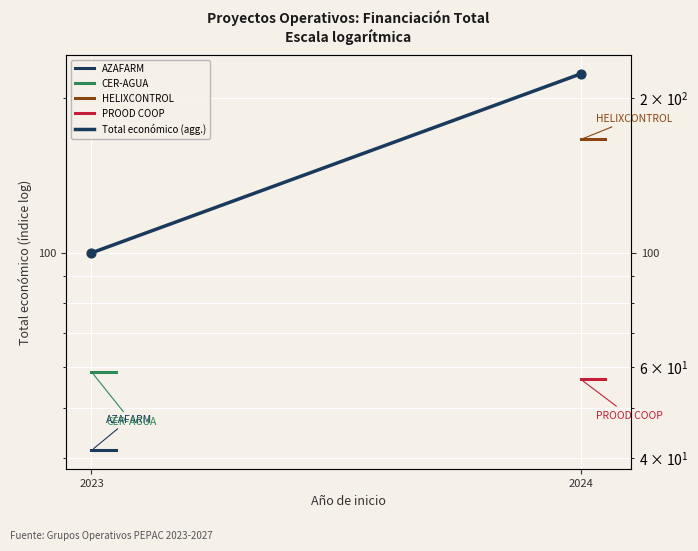

What are all the series names shown in the legend?

AZAFARM, CER-AGUA, HELIXCONTROL, PROOD COOP, Total económico (agg.)